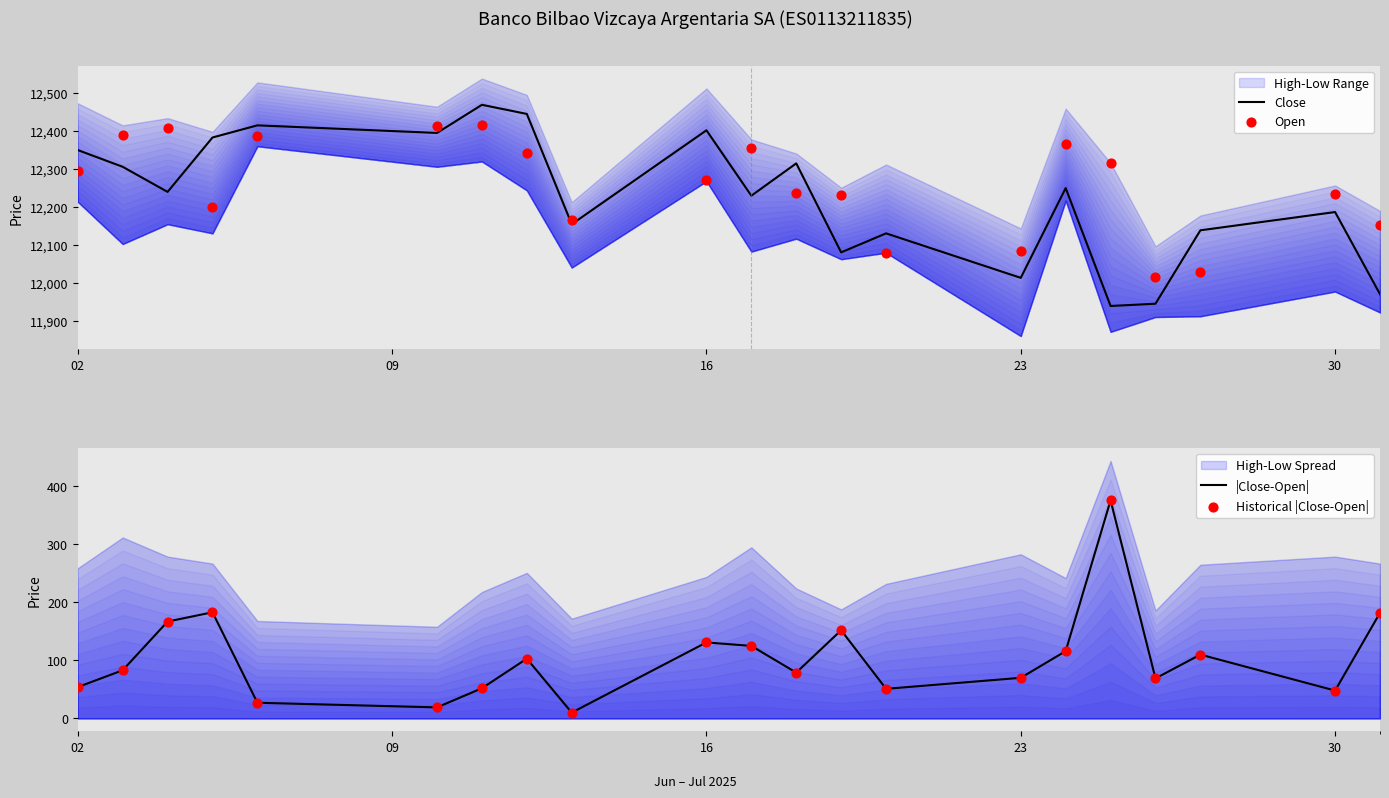

True or false: Close has a value of 12401 at 16.

True